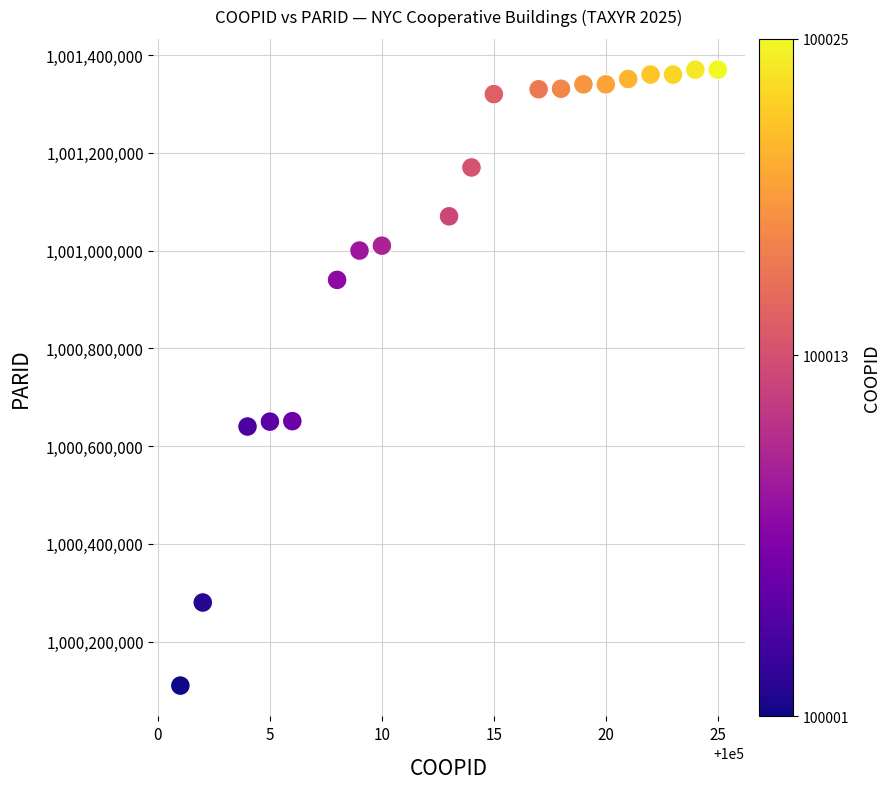

What is the range of Y values (max minus min)?

1260011